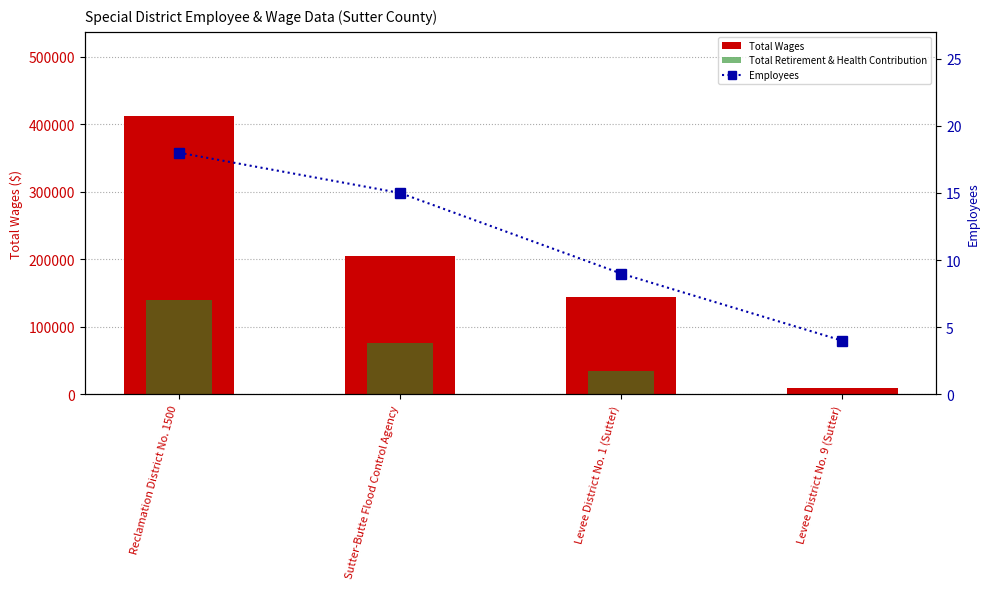

Which series has the largest total across all categories?

Total Wages